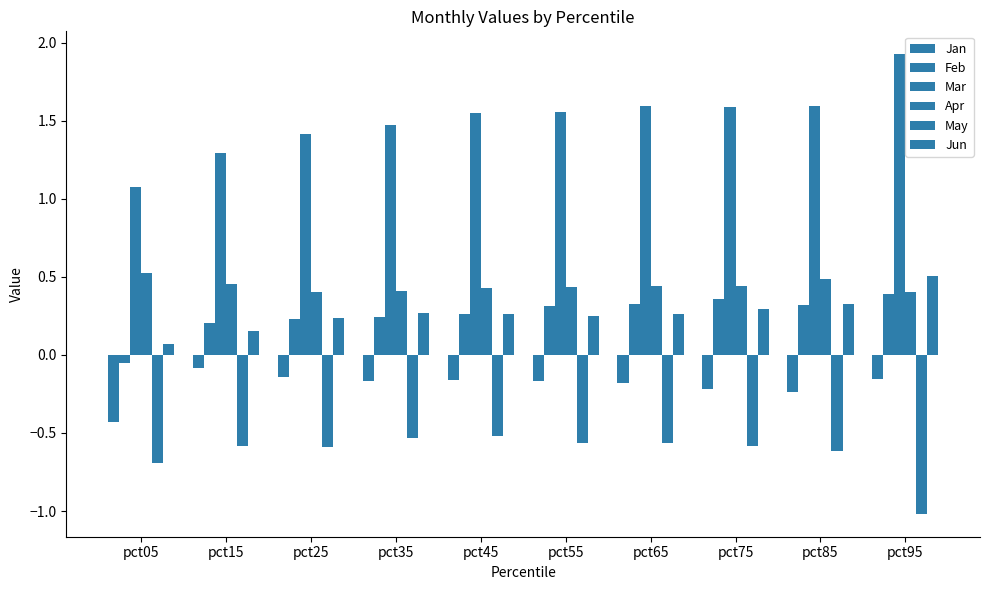

Which category has the lowest value in the Jan series?

pct05